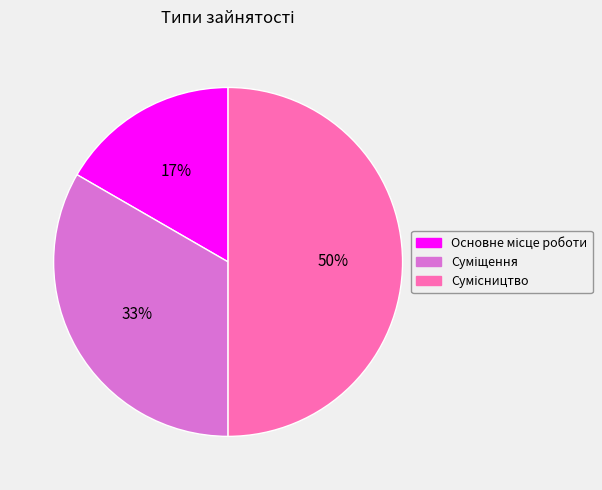

To the nearest percent, what is the average slice percentage?

33%